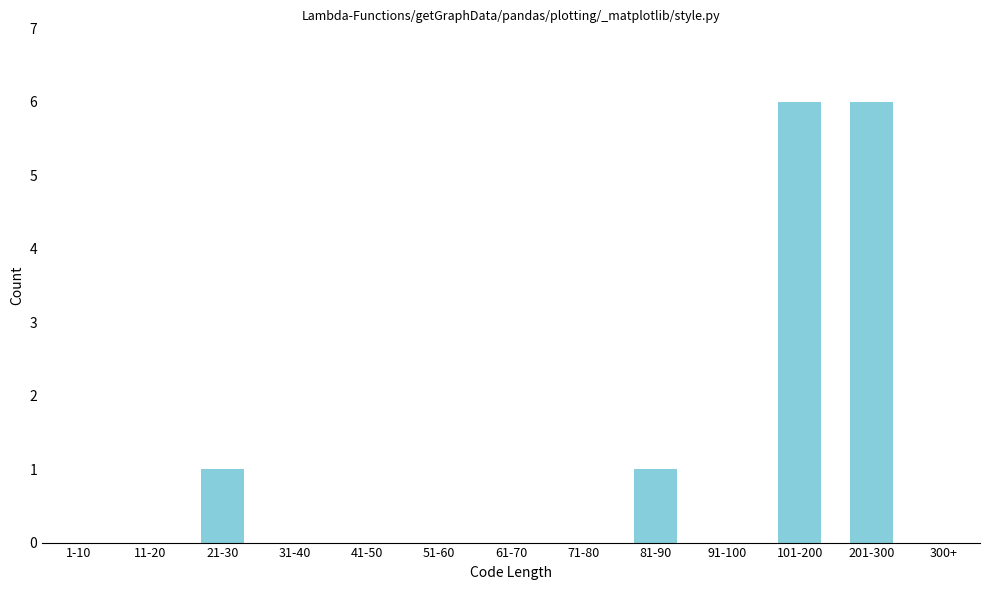

Reading right to left, transcribe all the data shown in this chart.

300+=0	201-300=6	101-200=6	91-100=0	81-90=1	71-80=0	61-70=0	51-60=0	41-50=0	31-40=0	21-30=1	11-20=0	1-10=0